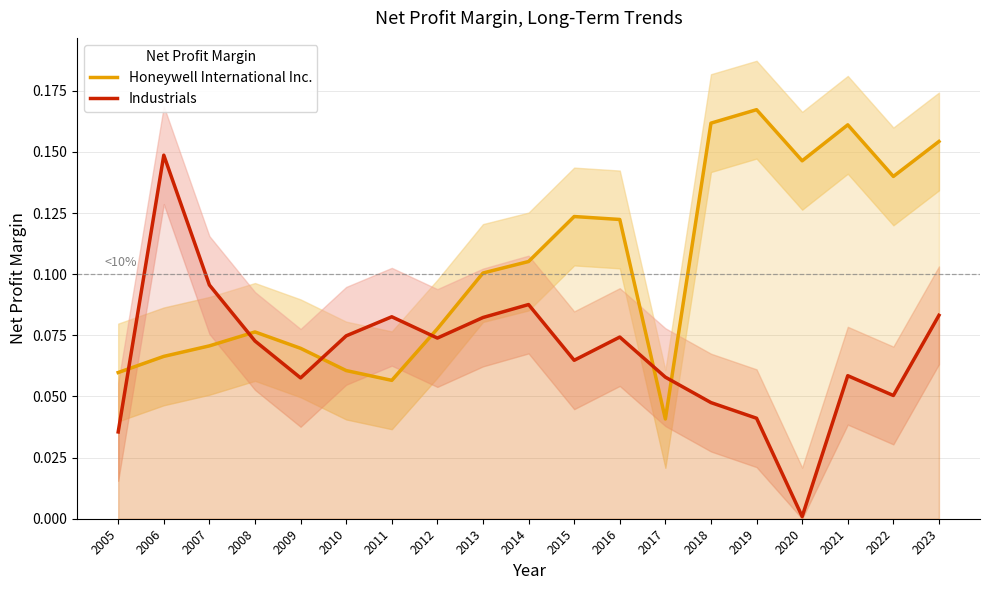

What is the difference between the highest and lowest values at 2006?

0.1